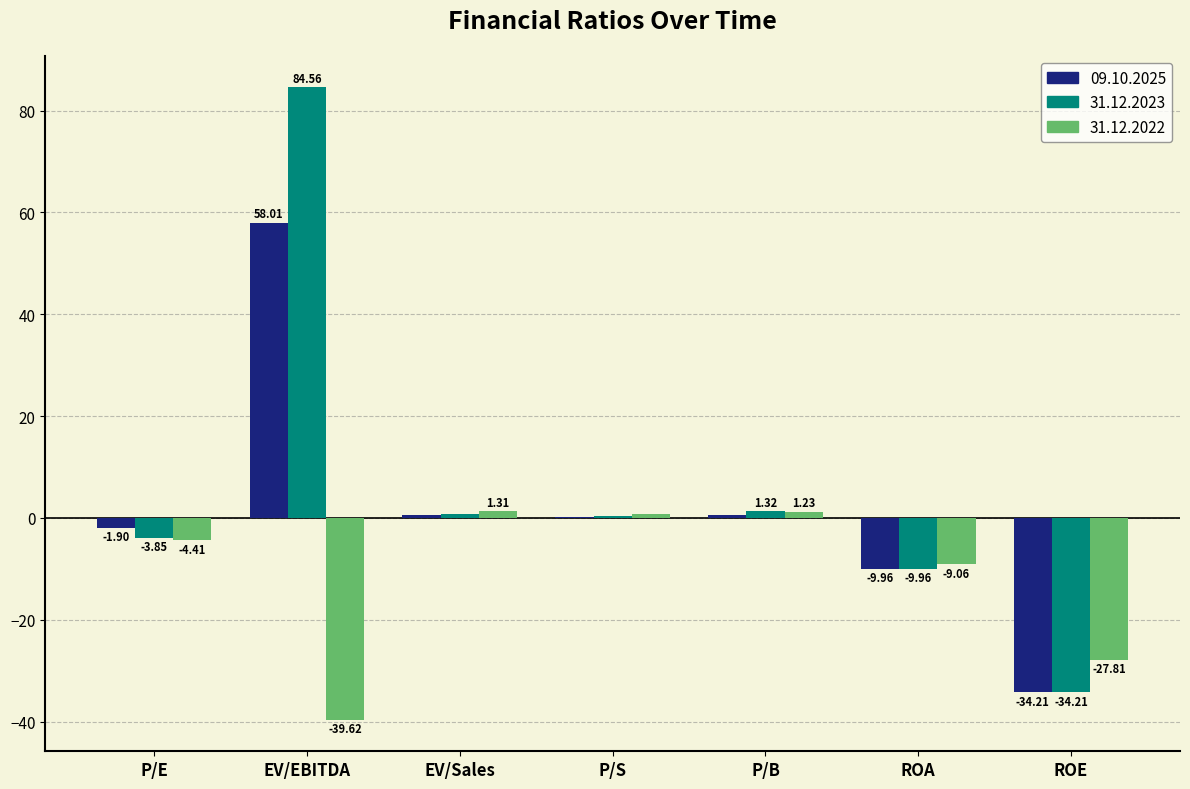

At which label is 31.12.2023 closest to 25?

P/B